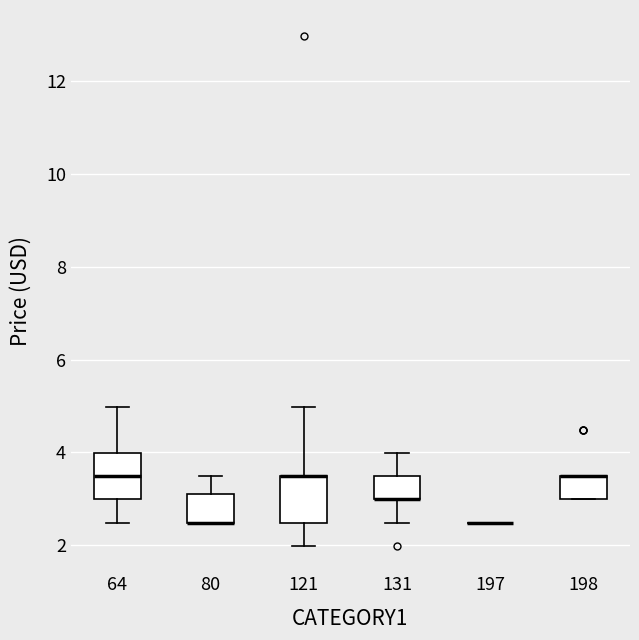

Reading left to right, transcribe this box plot: for each box, give where its median line is, the range the box spans, and where its two whiskers end, as read against the y-axis. The values are not printed on the chart, so give them approximately, as read against the axis.

64: median 3.4, box 3.0 to 4.0, whiskers 2.4 to 5.0
80: median 2.4 (drawn on the box's lower edge), box 2.4 to 3.2, whiskers 2.4 to 3.4
121: median 3.4 (drawn on the box's upper edge), box 2.4 to 3.4, whiskers 2.0 to 5.0
131: median 3.0 (drawn on the box's lower edge), box 3.0 to 3.4, whiskers 2.4 to 4.0
197: box collapsed to a line at 2.4, whiskers 2.4 to 2.4
198: median 3.4 (drawn on the box's upper edge), box 3.0 to 3.4, whiskers 3.0 to 3.4